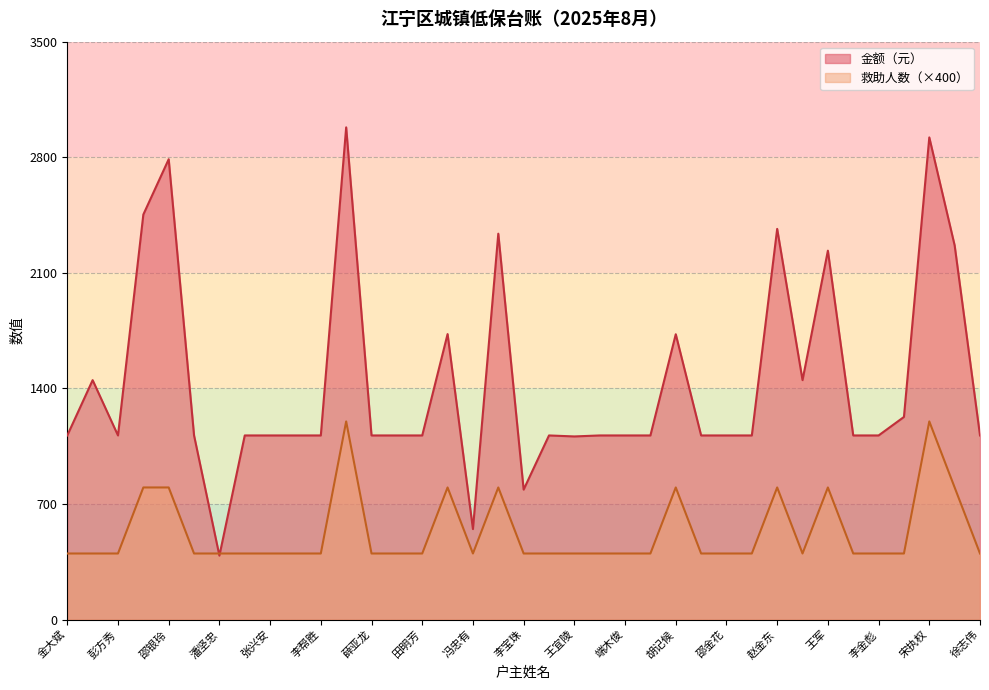

What is the difference between the highest and lowest values at 赵金东?

1566